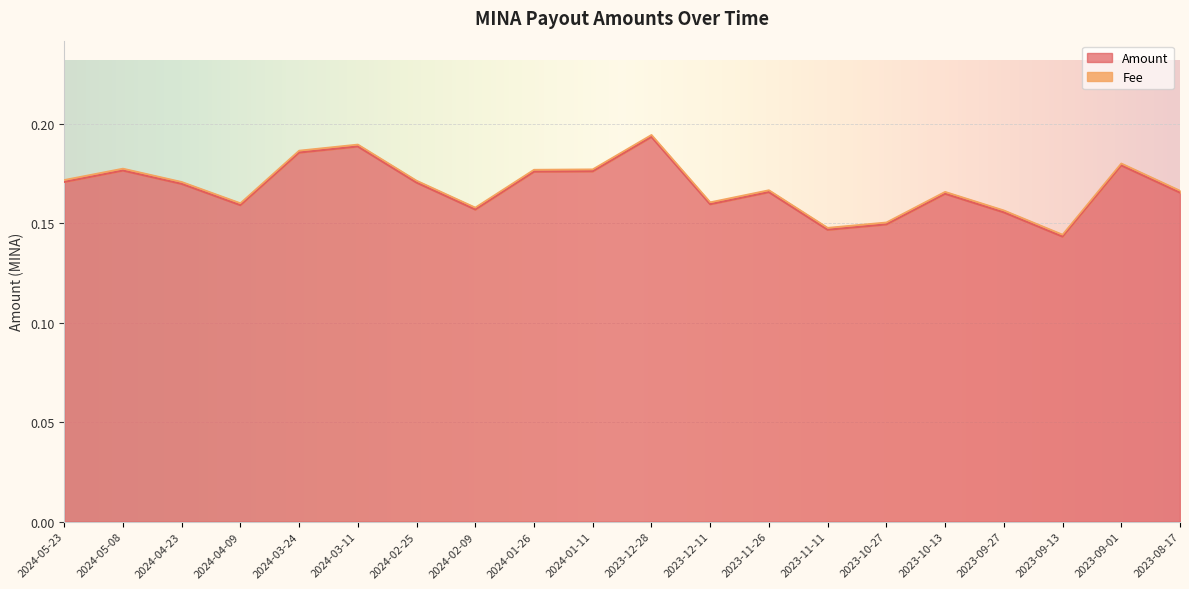

Where is the data nearest to the value 0?

2023-09-13